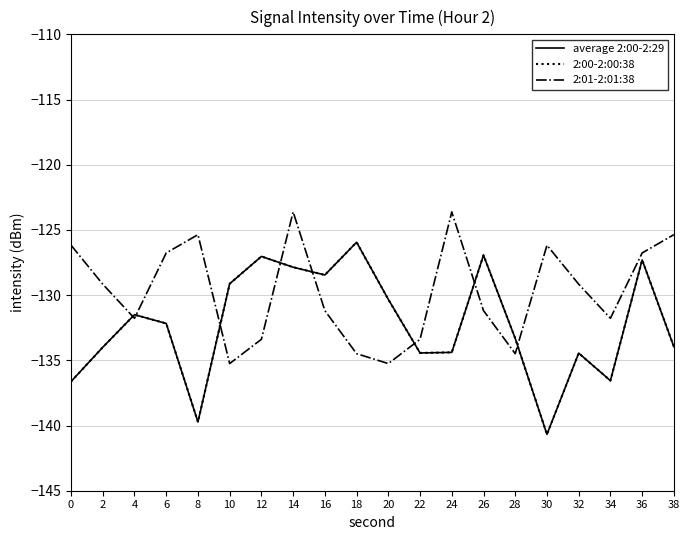

Is this an area chart (filled region under the line)?

No